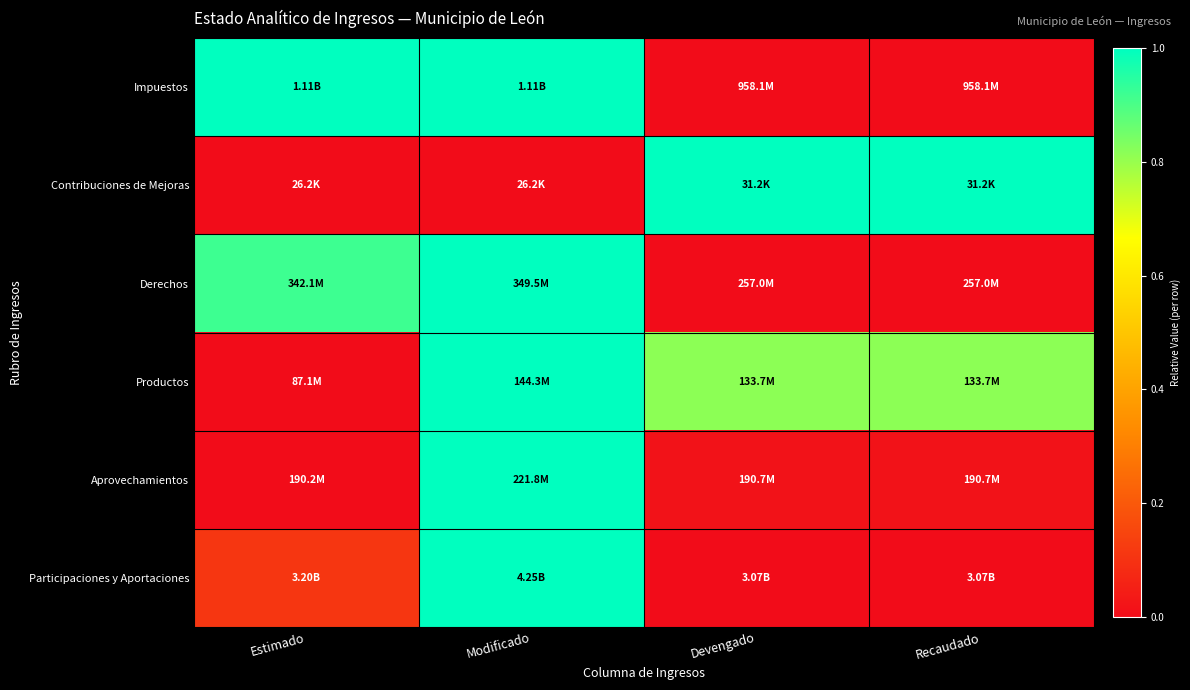

Which has a higher value, Estimado or Devengado?

Estimado